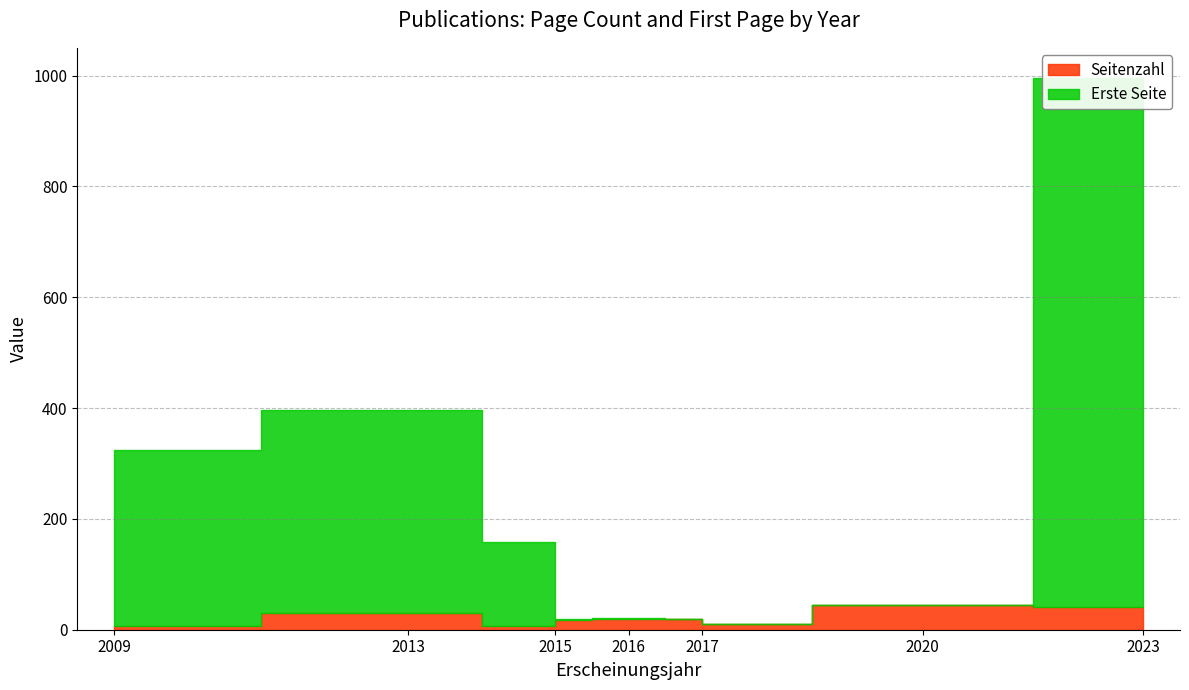

Reading left to right, list all the values displayed in this chart.

Seitenzahl: 7	30	7	18	20	19	10	45	41
Erste Seite: 317	367	151	1	1	1	1	0	955